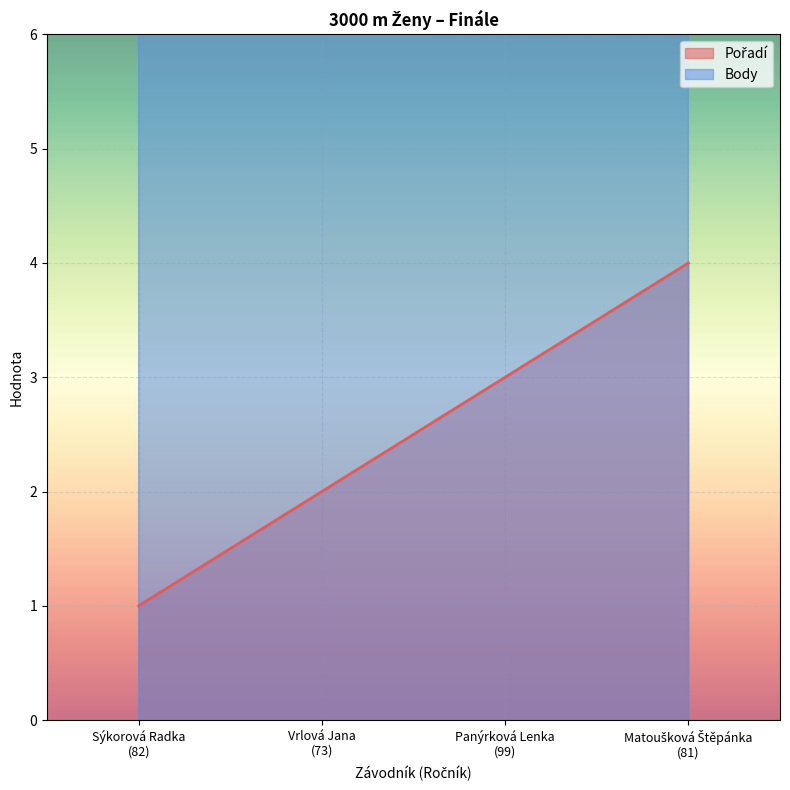

What is the label of the 2nd point from the left?

Vrlová Jana
(73)